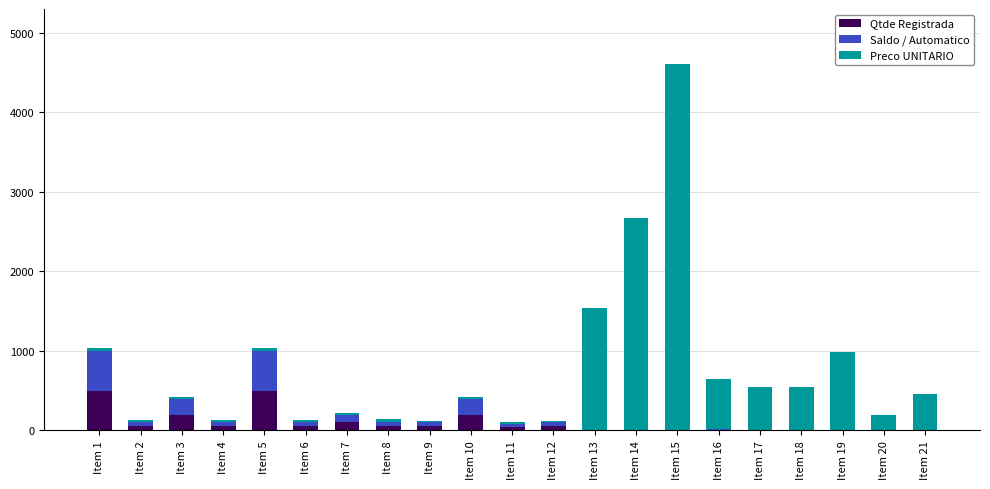

Are the bars horizontal?

No